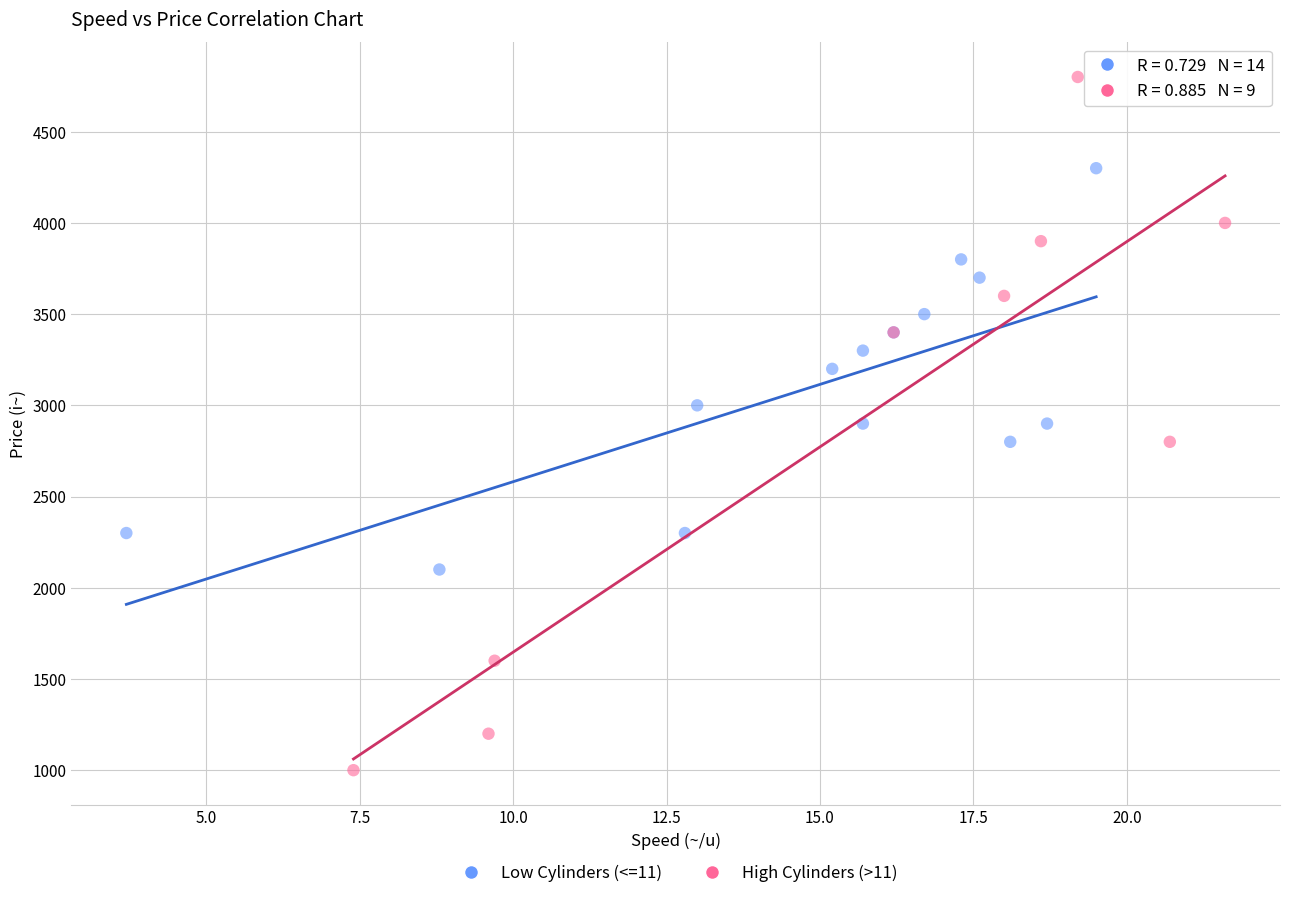

Which series contains the highest Y value?

High Cylinders (>11)